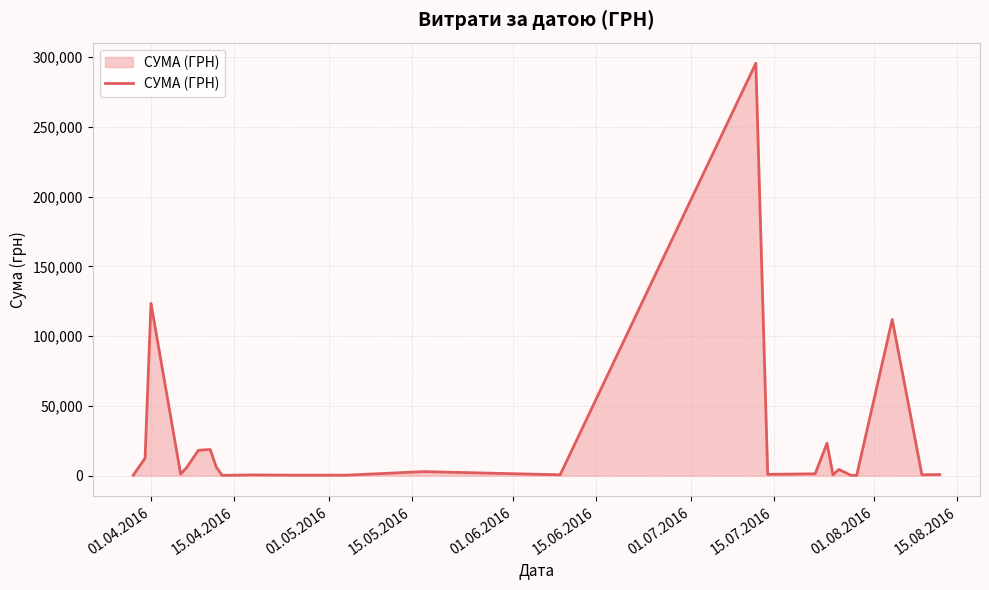

What is the difference between the maximum and second lowest values?

295464.7